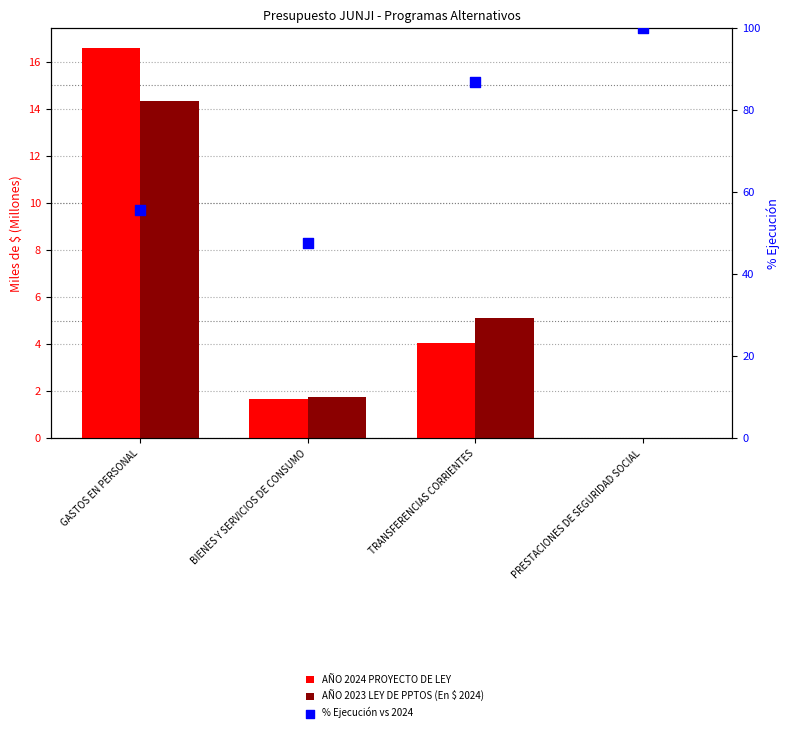

Which series contains the lowest Y value?

AÑO 2024 PROYECTO DE LEY